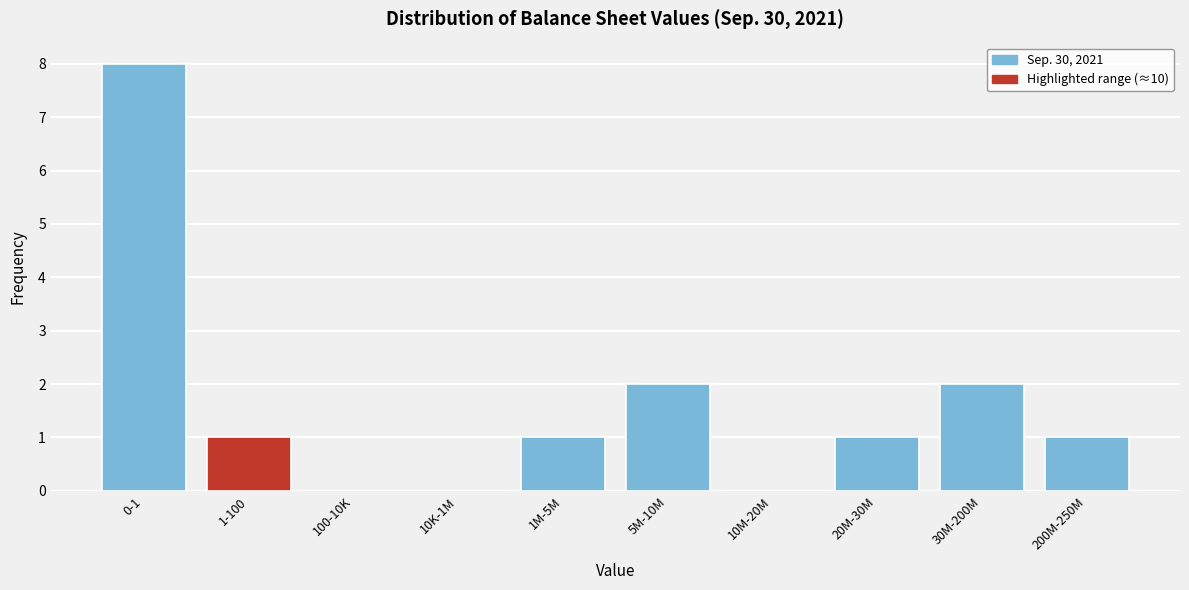

Reading right to left, extract all data points from this chart.

200M-250M=1	30M-200M=2	20M-30M=1	10M-20M=0	5M-10M=2	1M-5M=1	10K-1M=0	100-10K=0	1-100=1	0-1=8